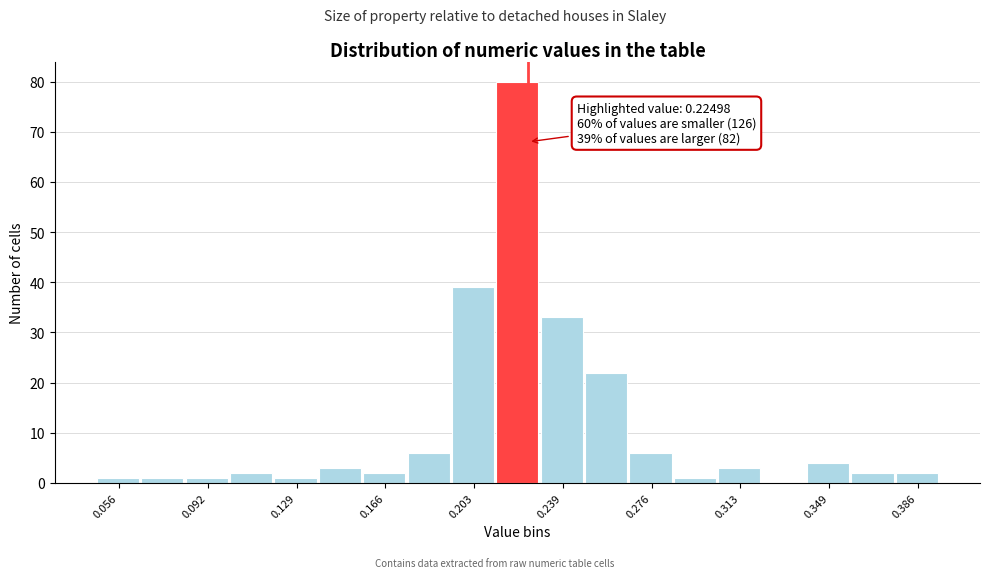

Read against the x-axis, roughly where is the centre of the tallest bar?

0.220